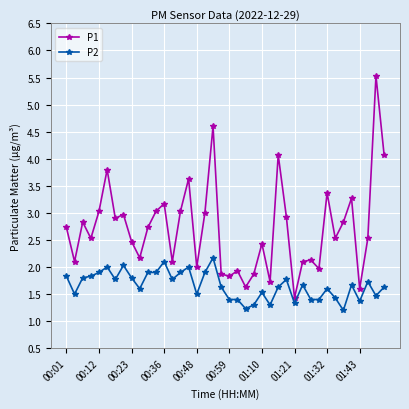

Rank the series by their average value, from lowest to highest.

P2, P1